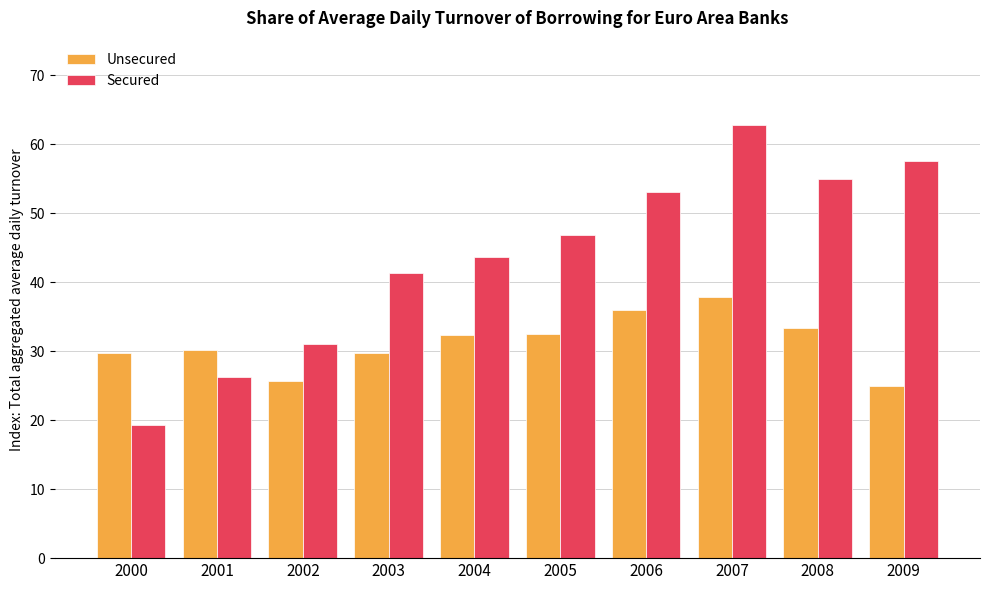

What are all the series names shown in the legend?

Unsecured, Secured